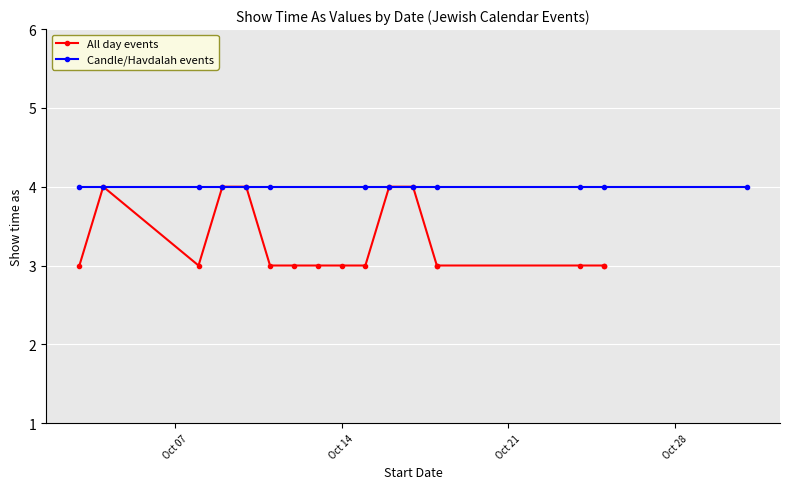

List the series in order of their overall mean, lowest first.

All day events (Show time as), Candle/Havdalah (Show time as)